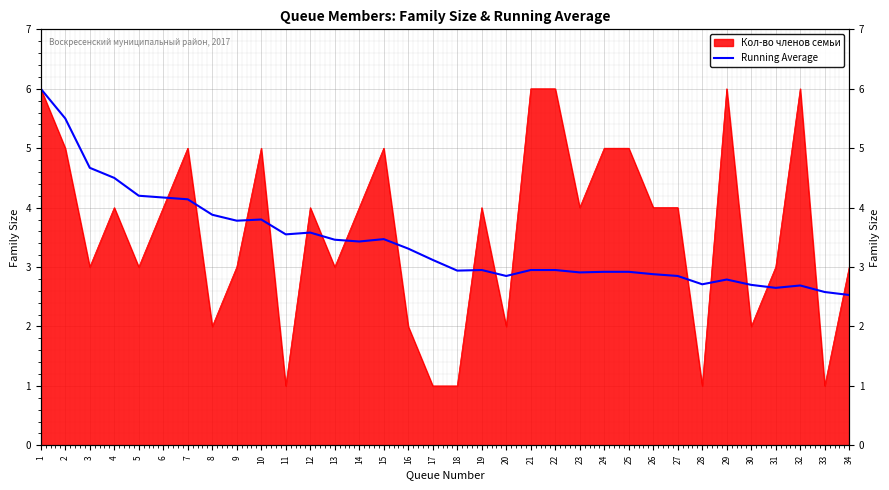

What is the change in value from 6 to 34?

-1.6